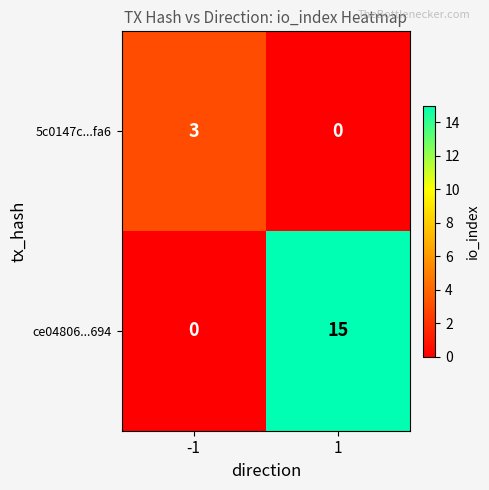

List the series in order of their overall mean, highest first.

ce04806...694, 5c0147c...fa6